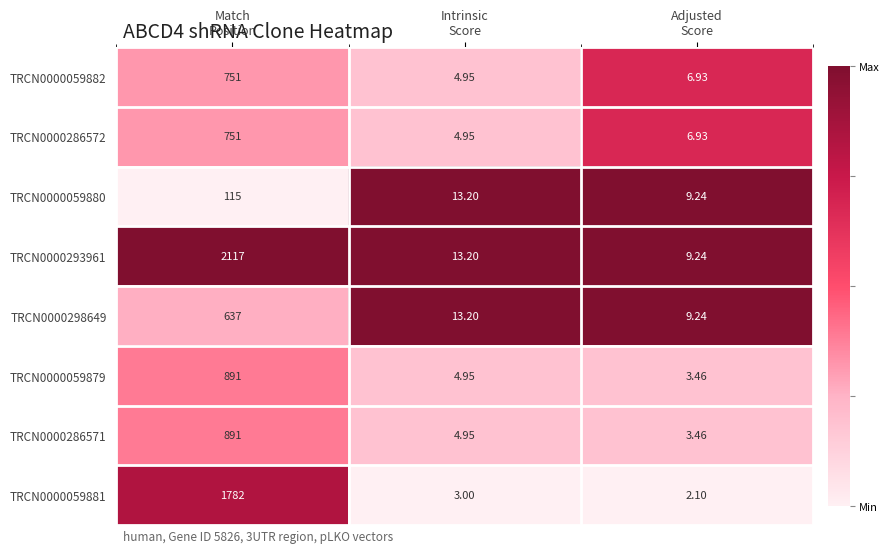

How many distinct data groups are displayed?

8